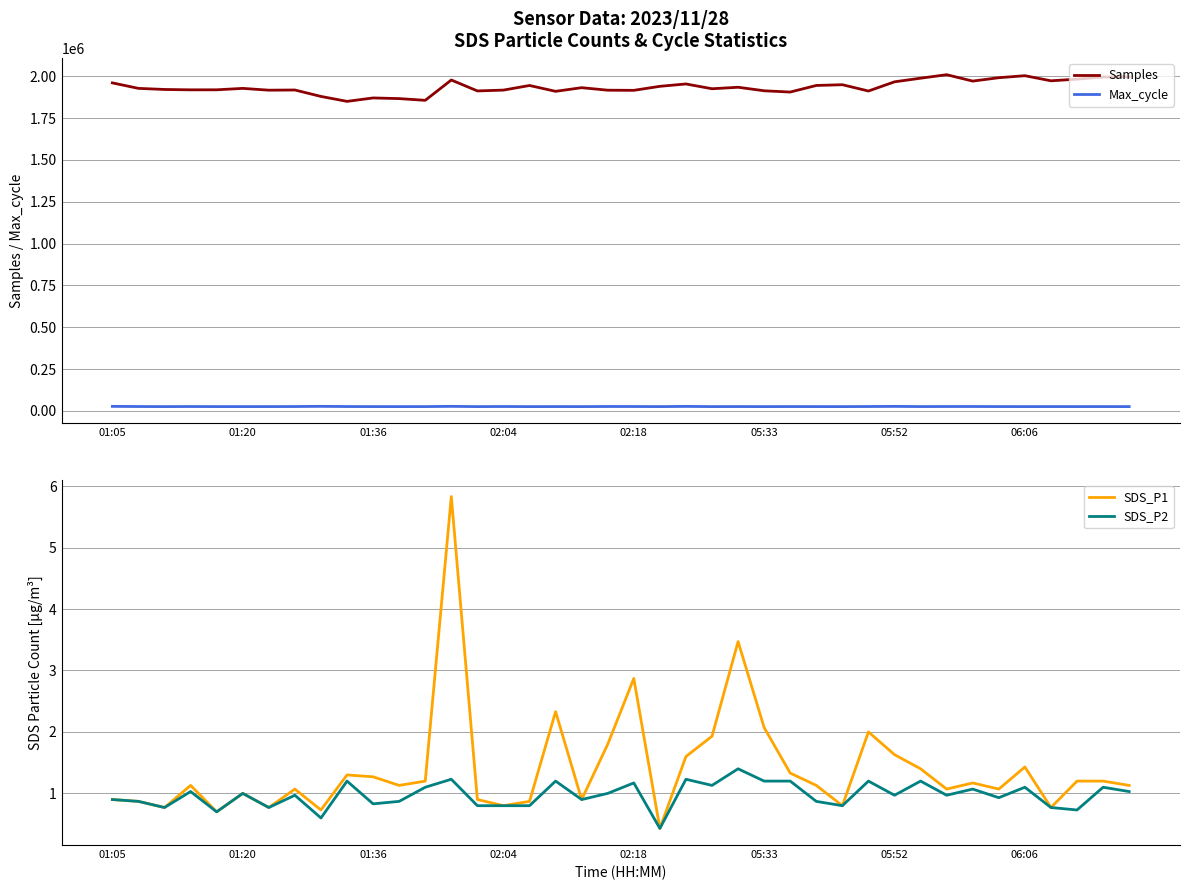

What is the difference between the second highest and minimum values in the SDS_P1 series?

3.0